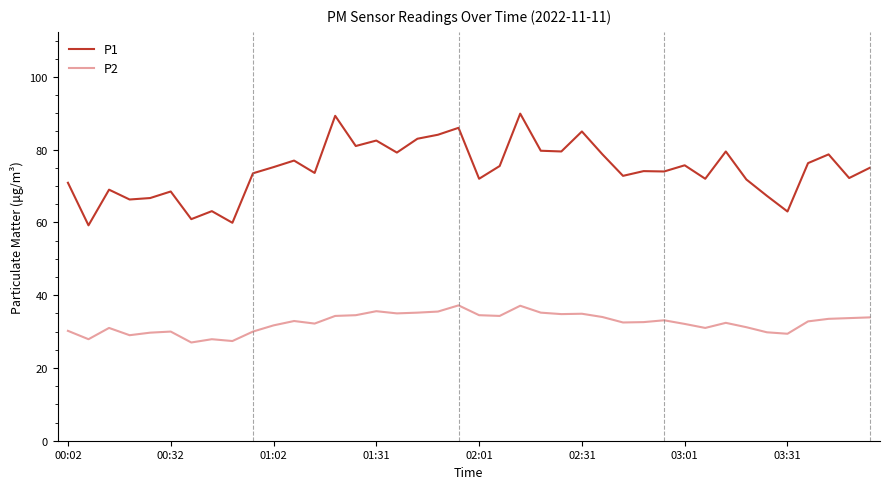

Which series has the largest range (max minus min)?

P1